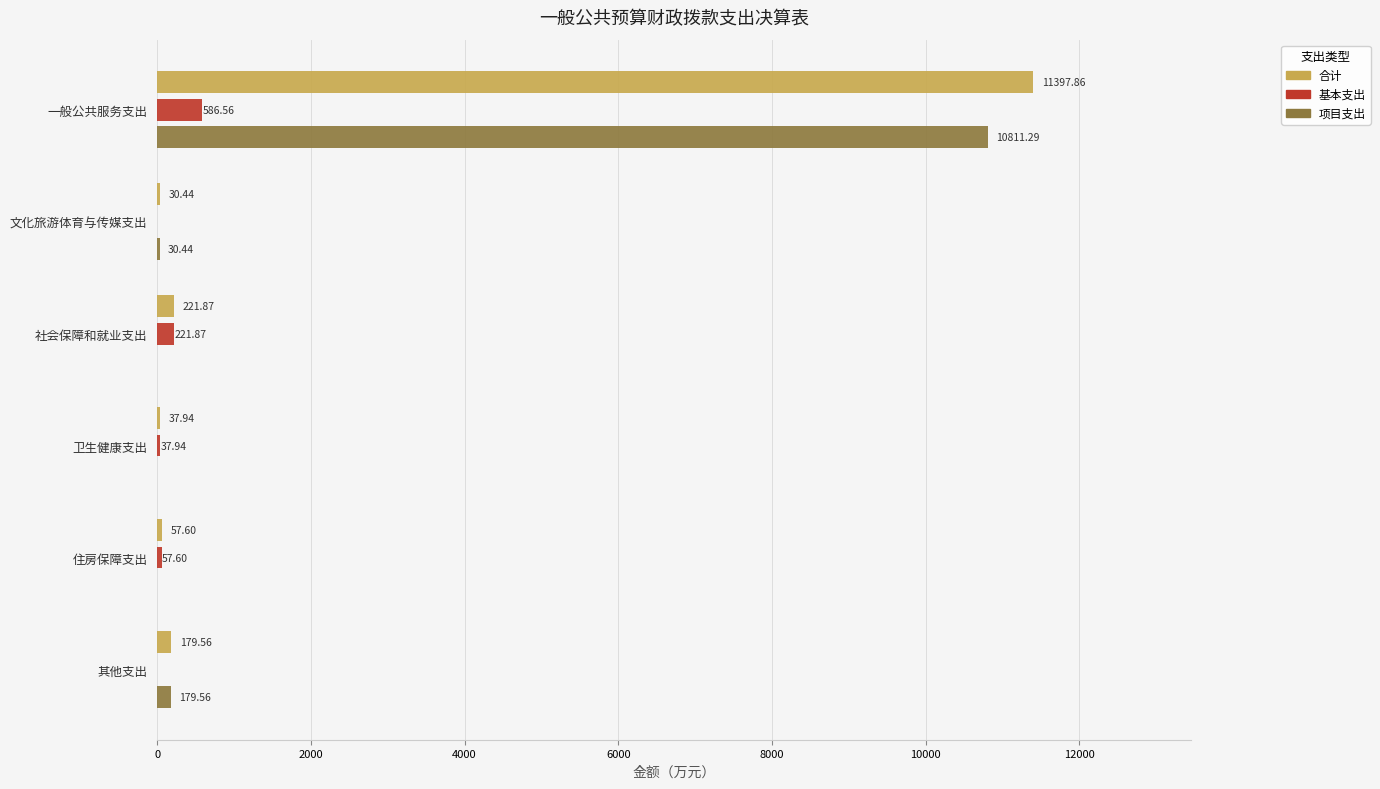

What is the sum of the 基本支出 values at 卫生健康支出 and 文化旅游体育与传媒支出?

37.9